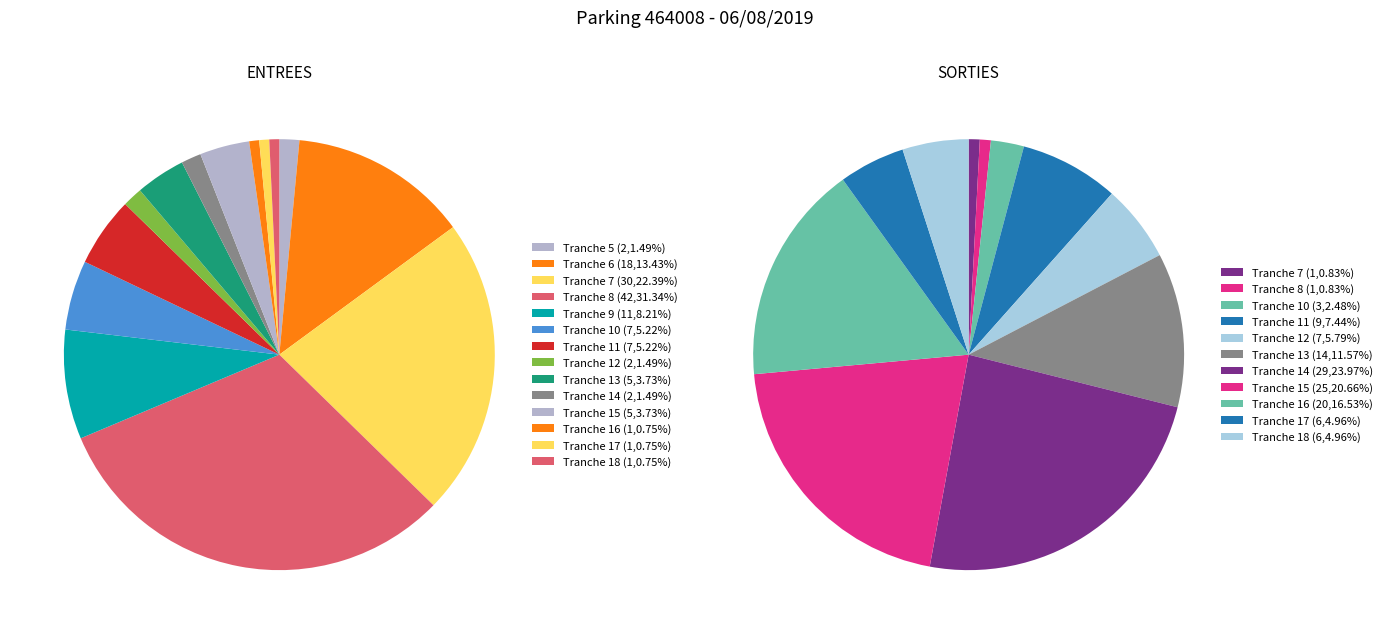

Which category has the biggest portion of the pie?

8